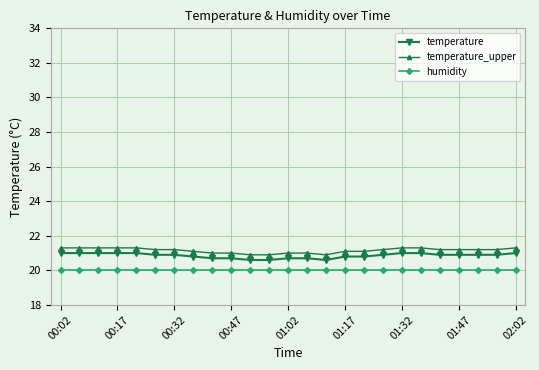

What is the lowest value of the temperature_upper series?

20.9